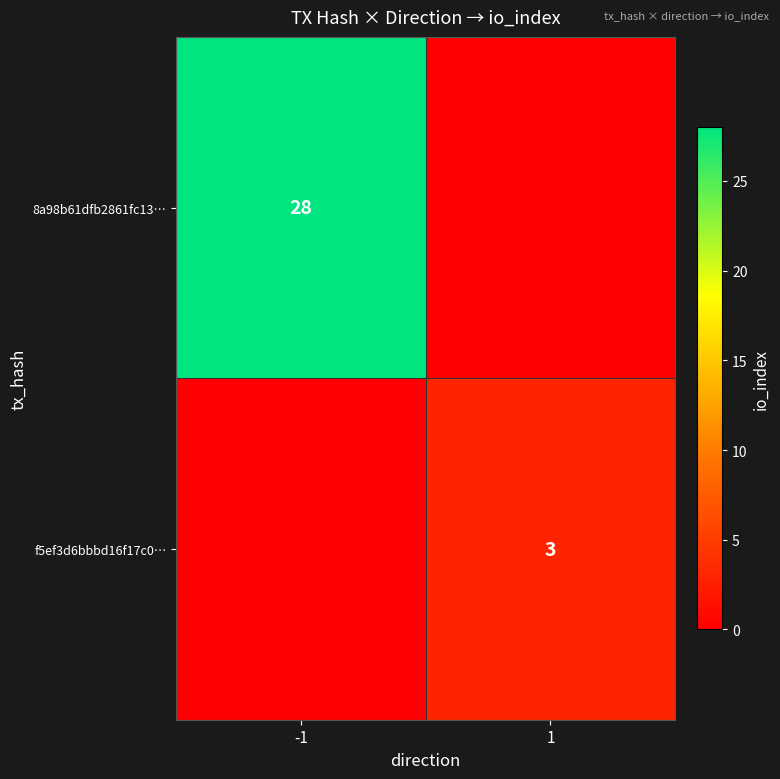

The value of f5ef3d6bbbd16f17c0… at 1 is 3. True or false?

True